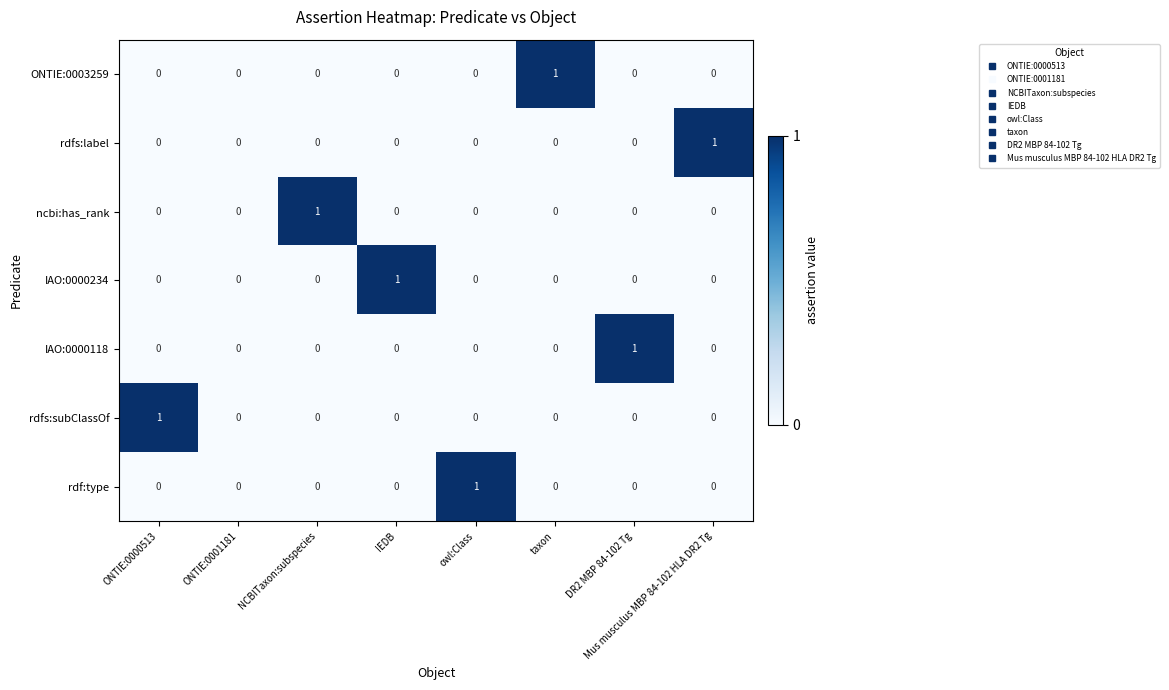

Is it true that rdf:type equals 1 at ONTIE:0001181?

False